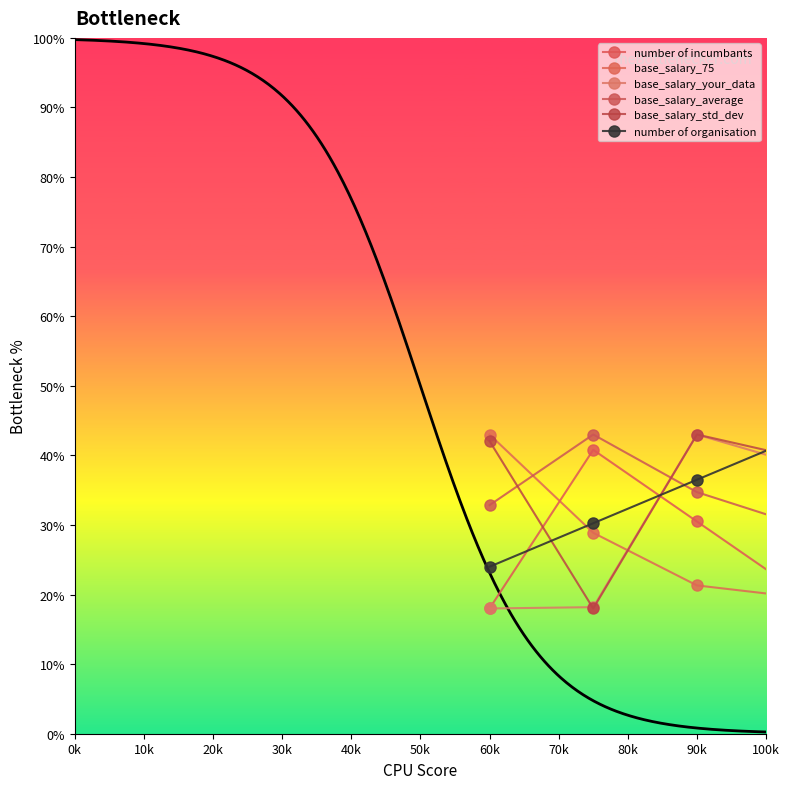

What is the difference between the maximum and second lowest values in the base_salary_average series?

13.1